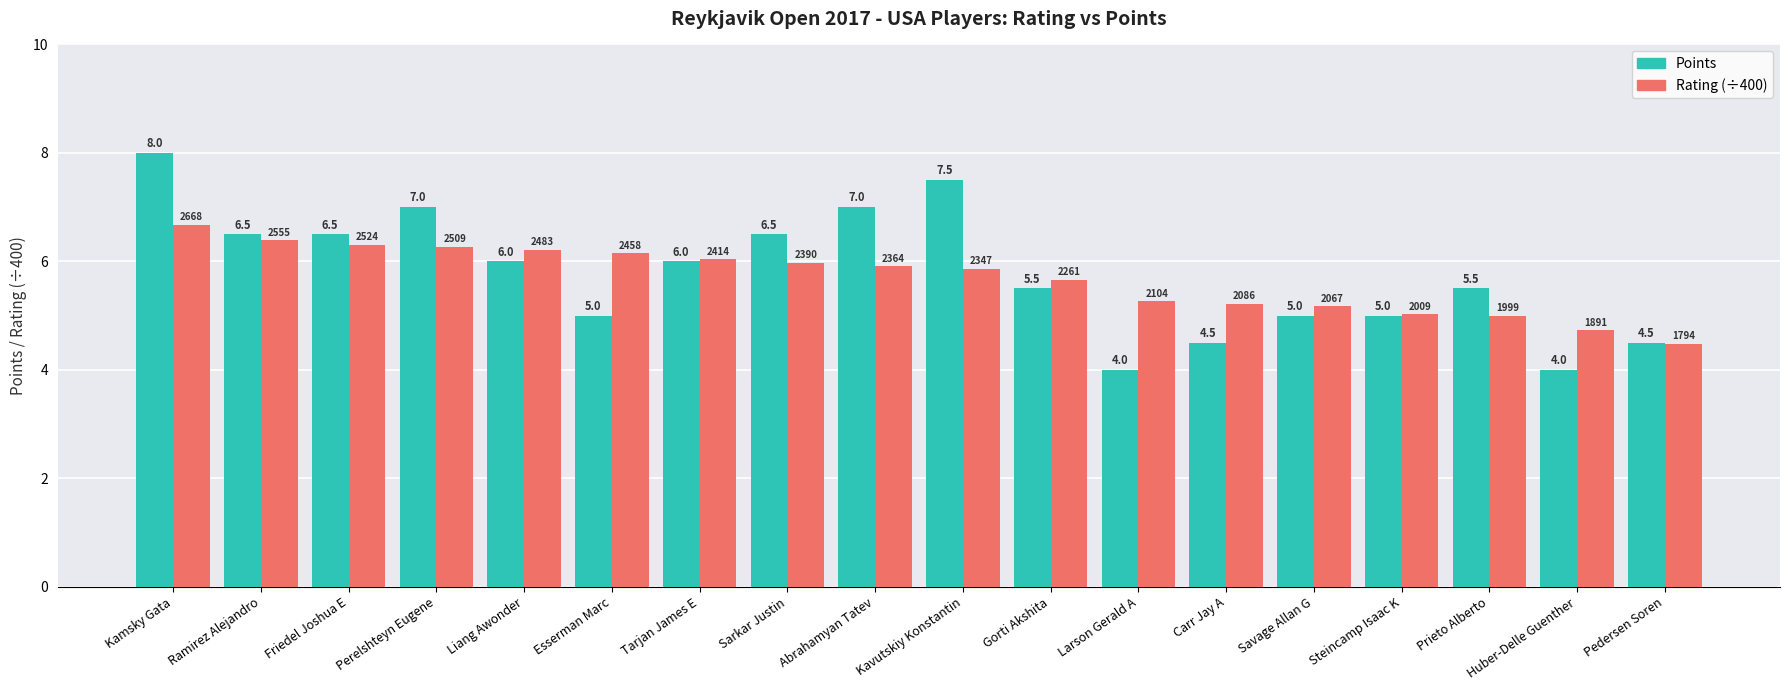

What is the label of the 7th bar from the right?

Larson Gerald A